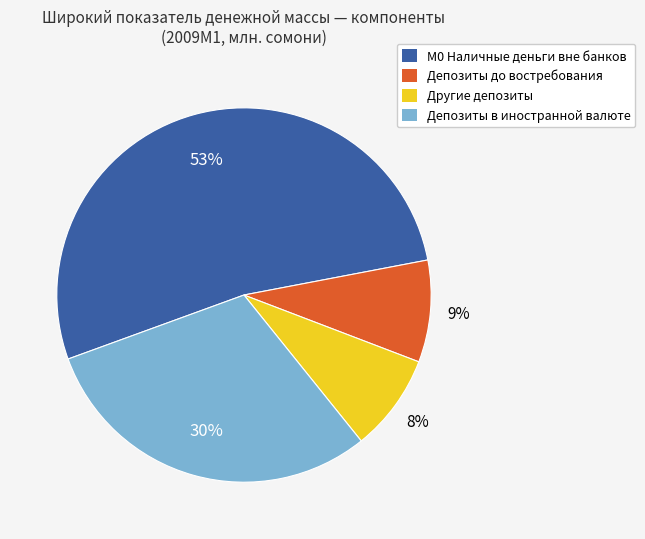

Is the sum of М0 Наличные деньги вне банков and Депозиты до востребования greater than half?

Yes